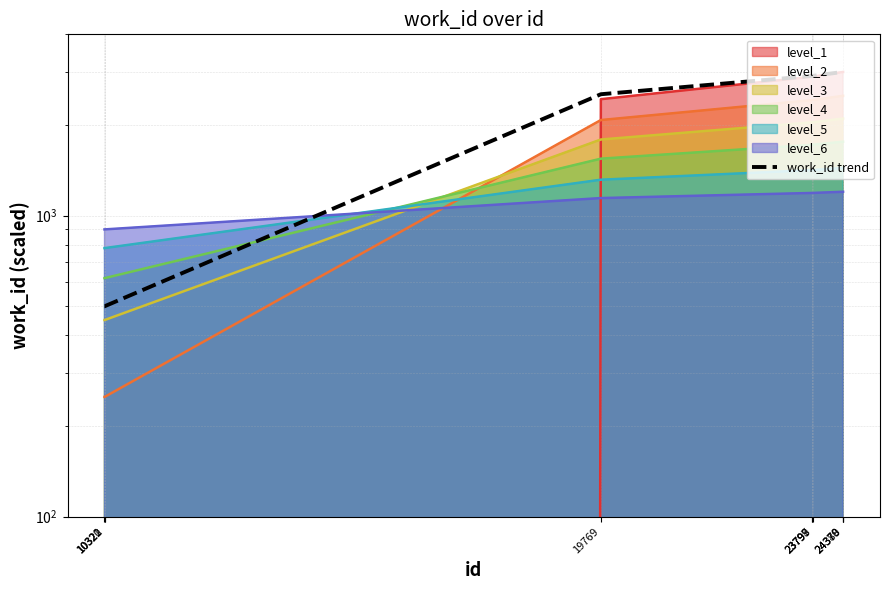

Reading right to left, extract all data points from this chart.

3000.0	3000.0	3000.0	2911.4	2911.4	2911.4	2530.0	500.0	500.0	500.0